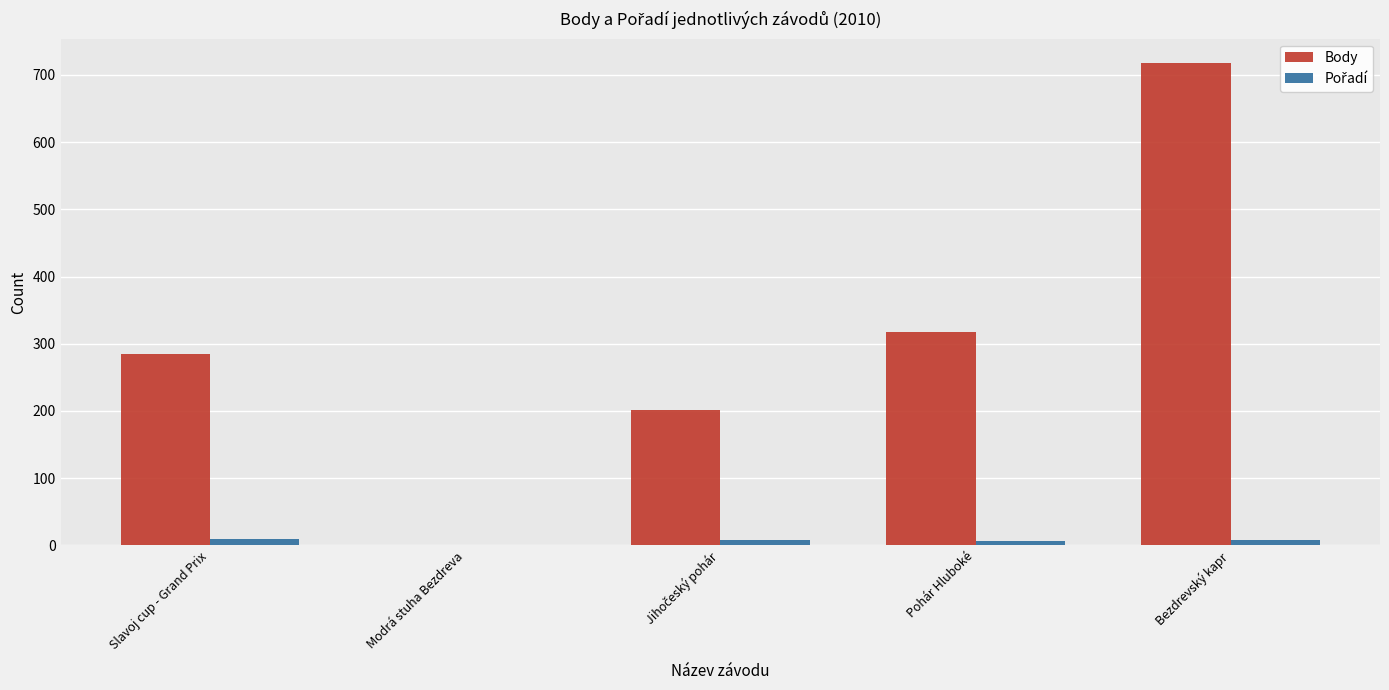

Which series changed the most between Slavoj cup - Grand Prix and Modrá stuha Bezdreva?

Body